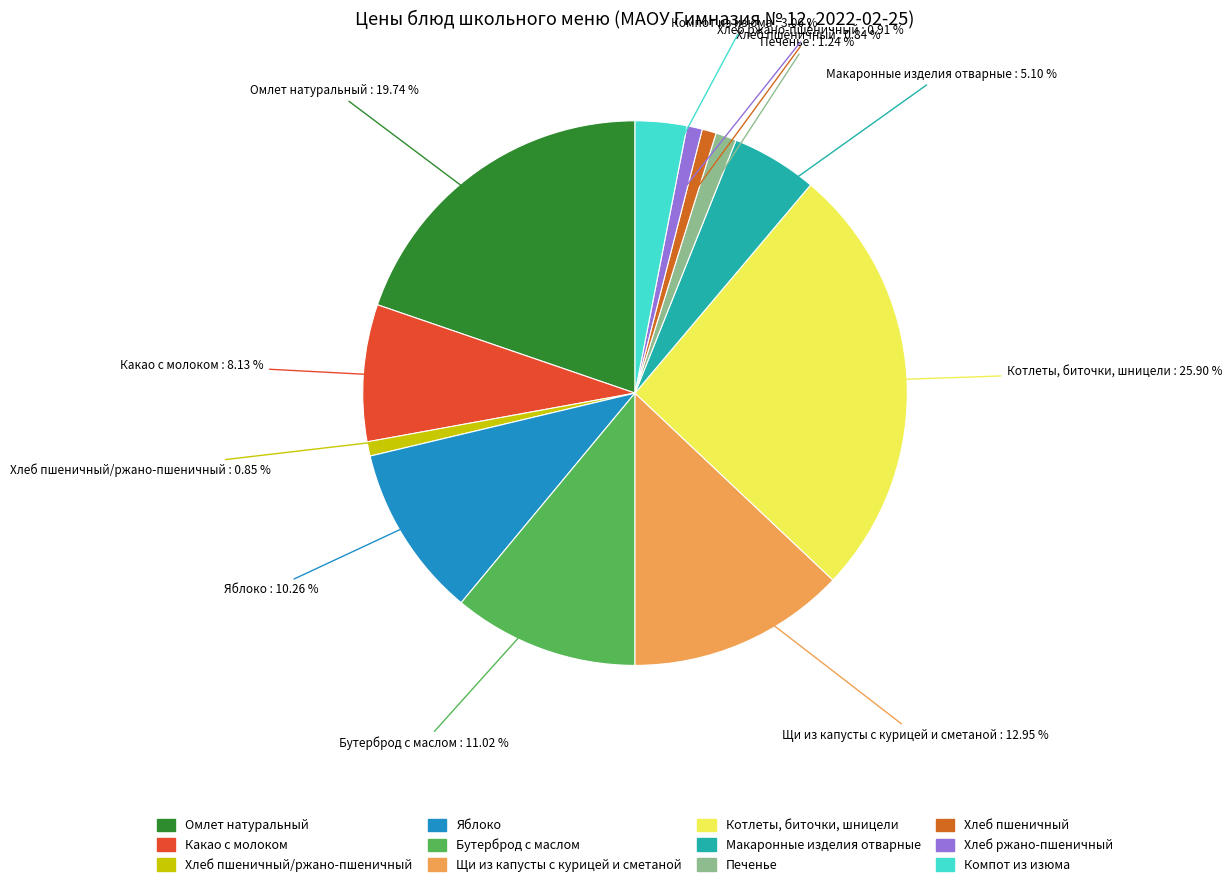

Between Омлет натуральный and Котлеты, биточки, шницели, which is larger?

Котлеты, биточки, шницели